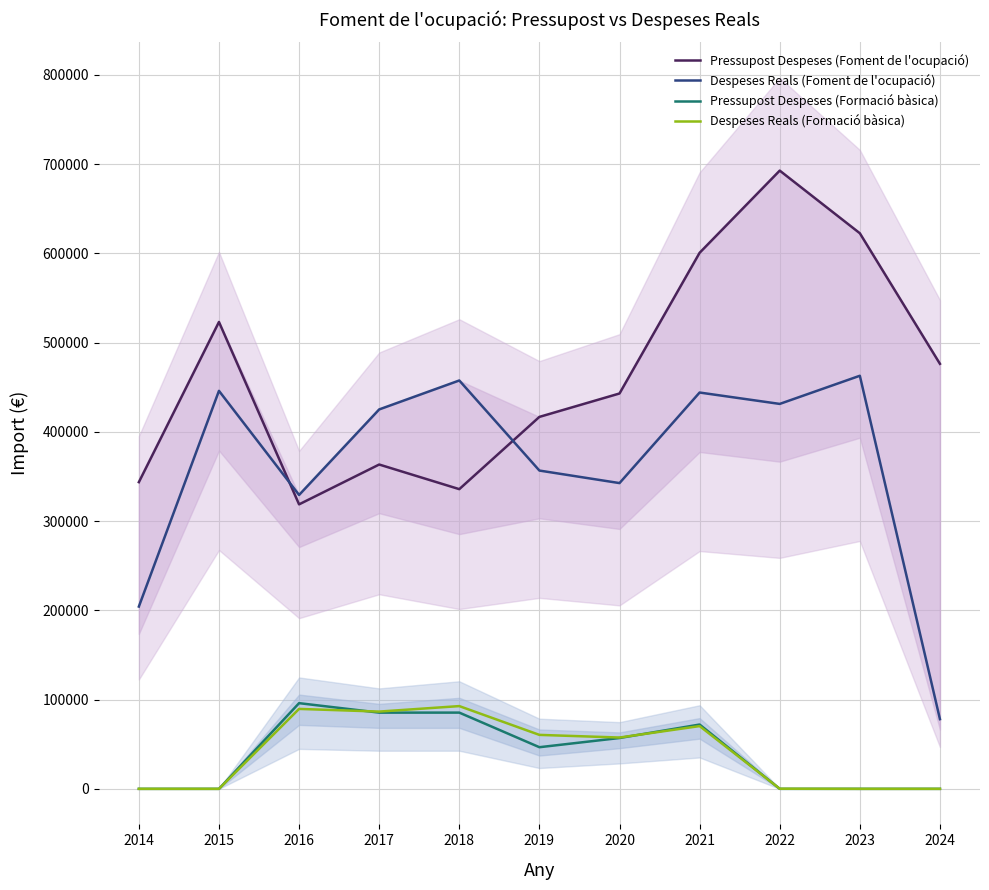

At which category is the sum across all series the highest?

2021